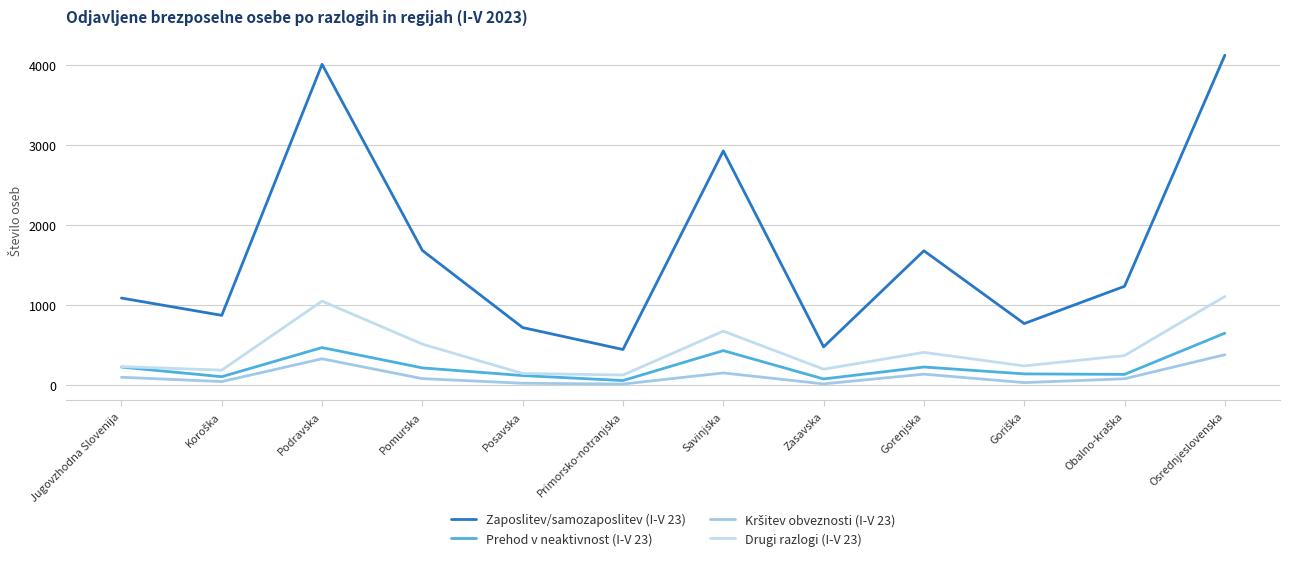

At which label does Drugi razlogi (I-V 23) first exceed 371?

Podravska